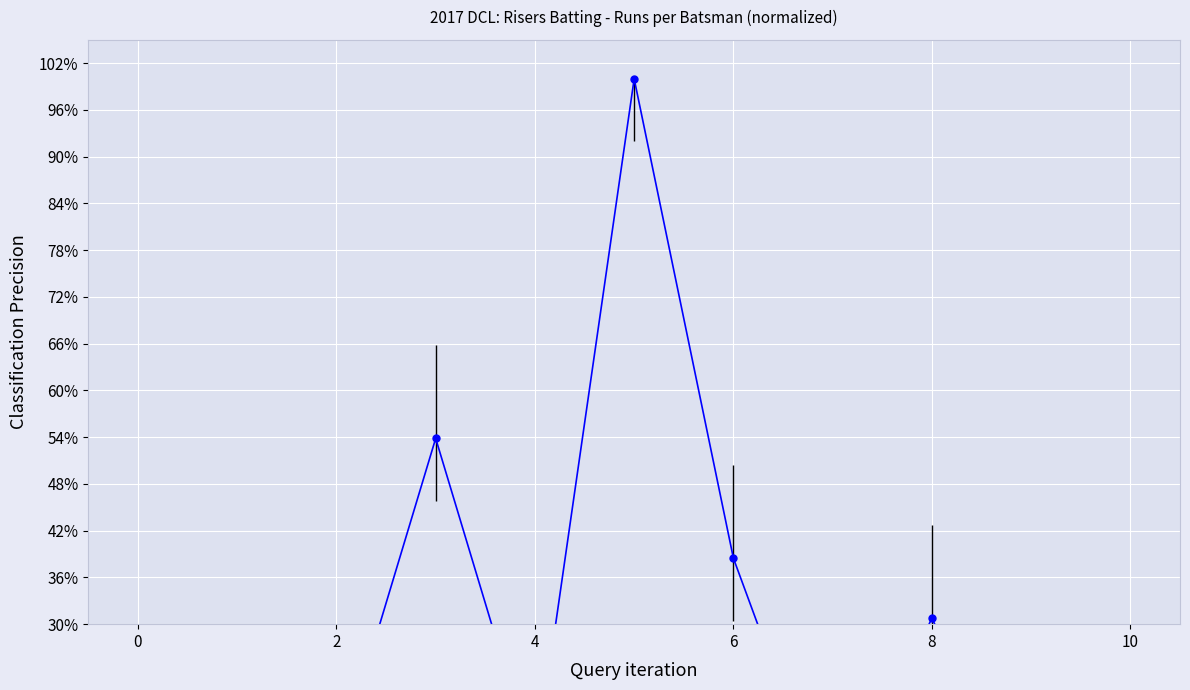

True or false: Balls has more than 2 points higher than both neighbors.

True